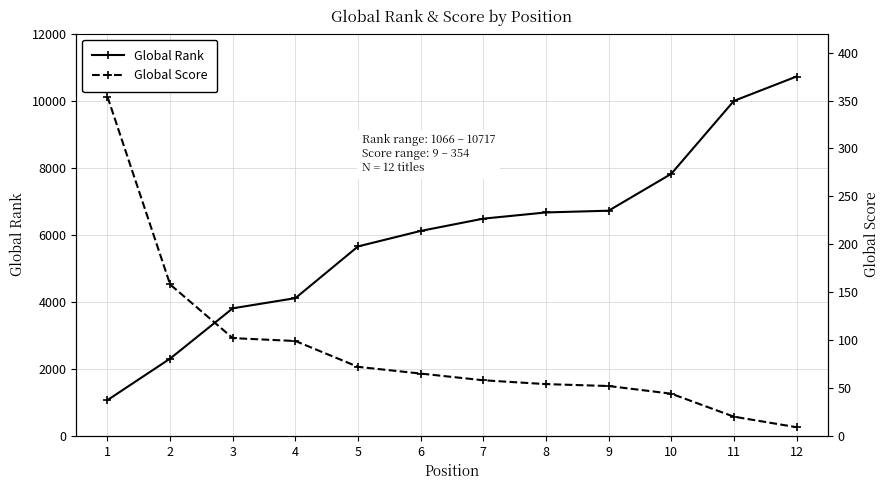

What is the difference between the maximum and minimum values in the Global Score series?

345